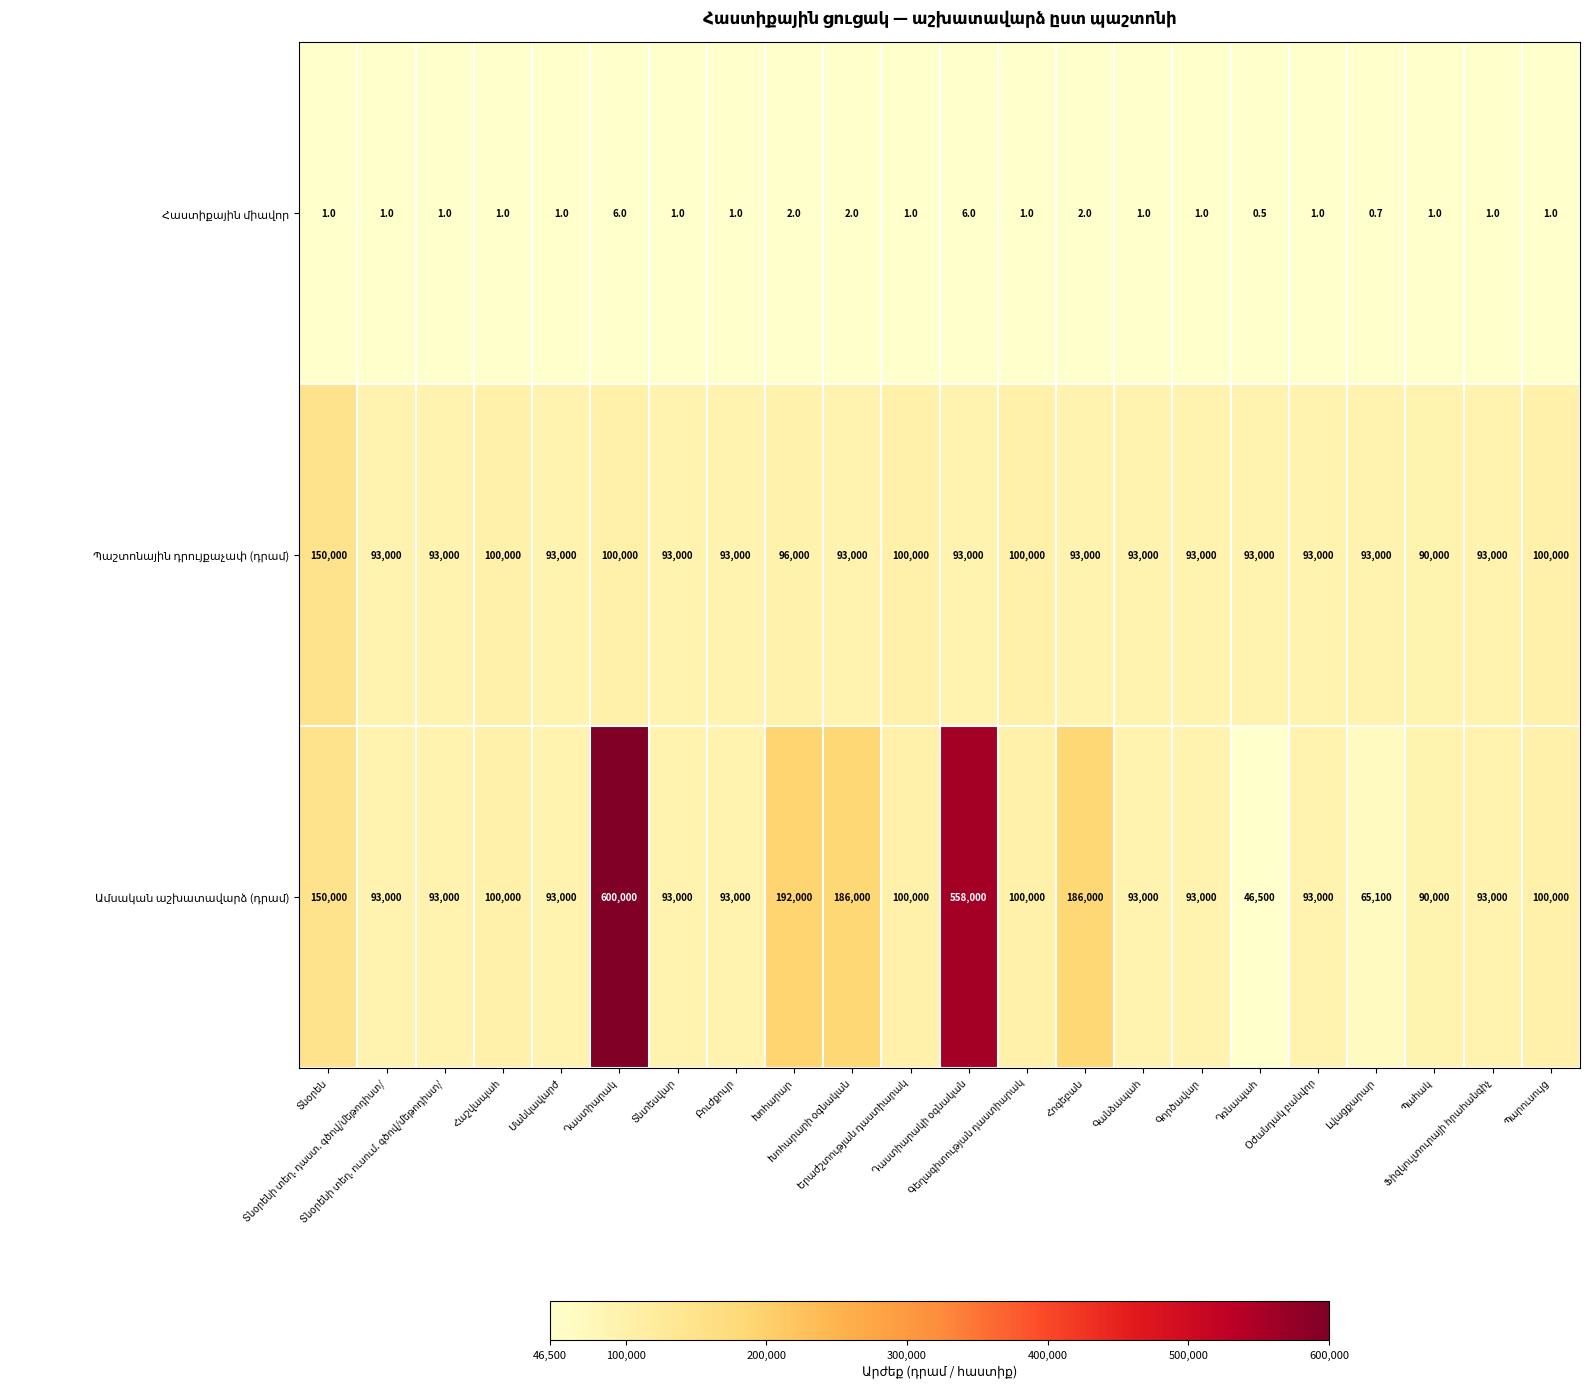

What is the smallest value displayed?

0.5